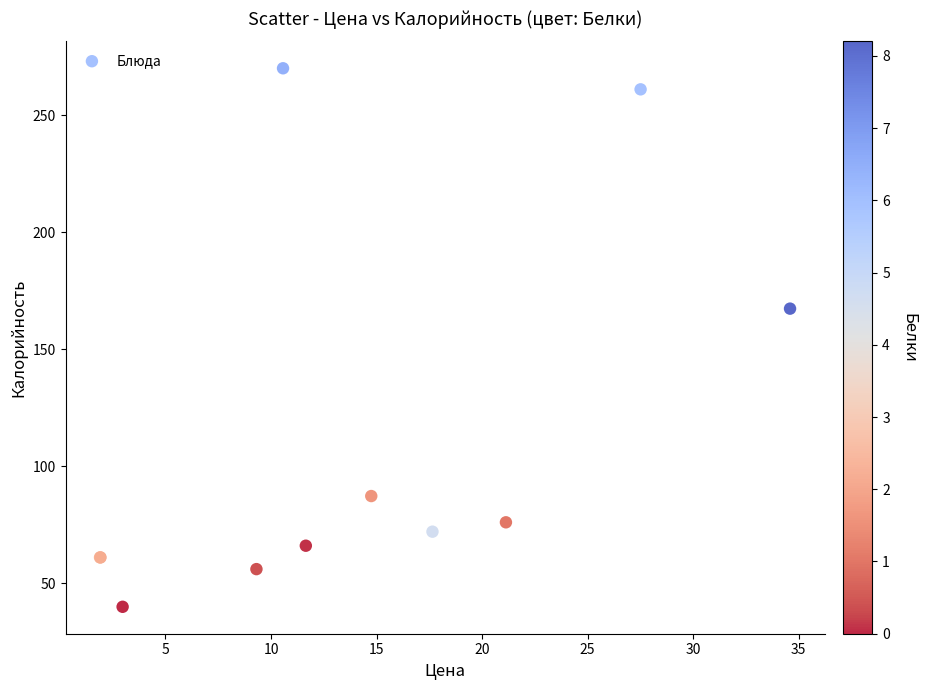

What Y value in the scatter plot is closest to 154?

167.3